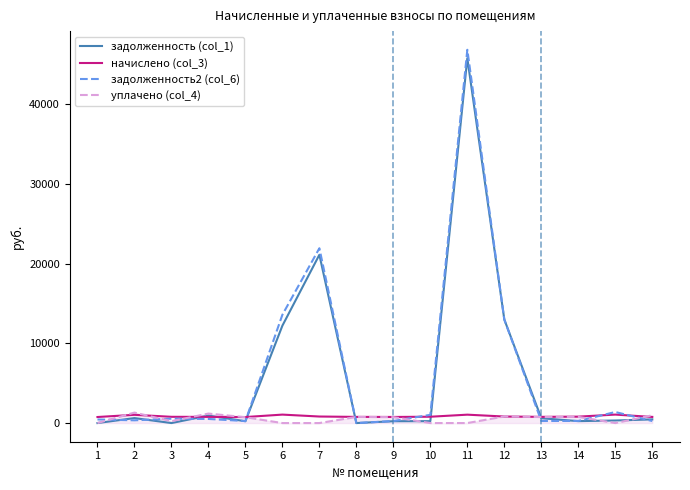

What is the maximum value shown in the chart?

46791.0